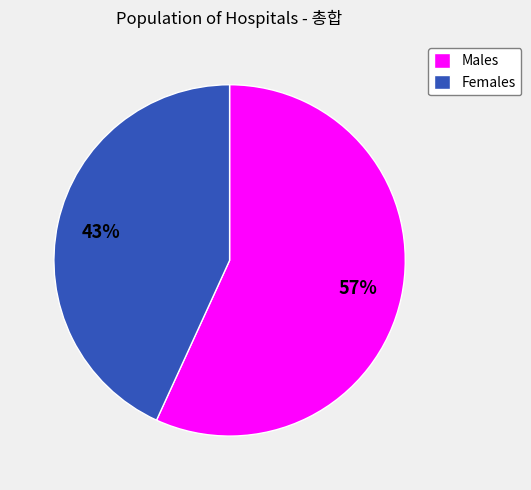

What is the largest slice in the pie chart?

Males